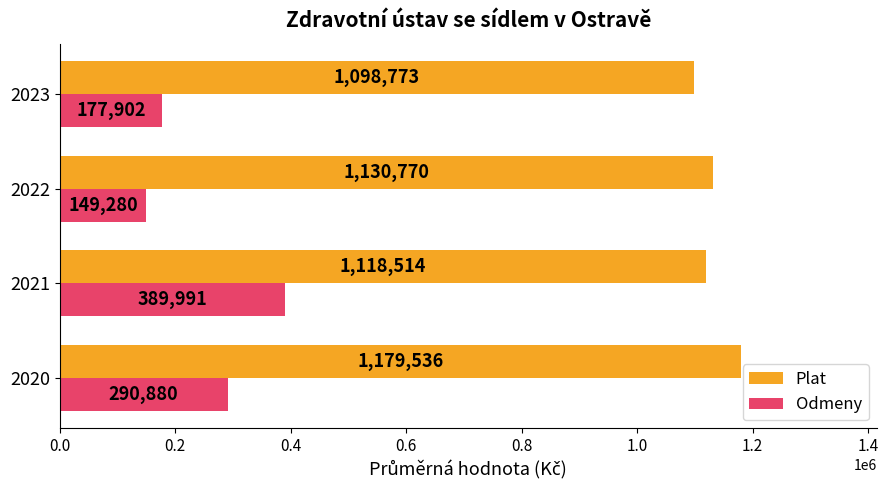

At which category does the chart reach its minimum across all series?

2022